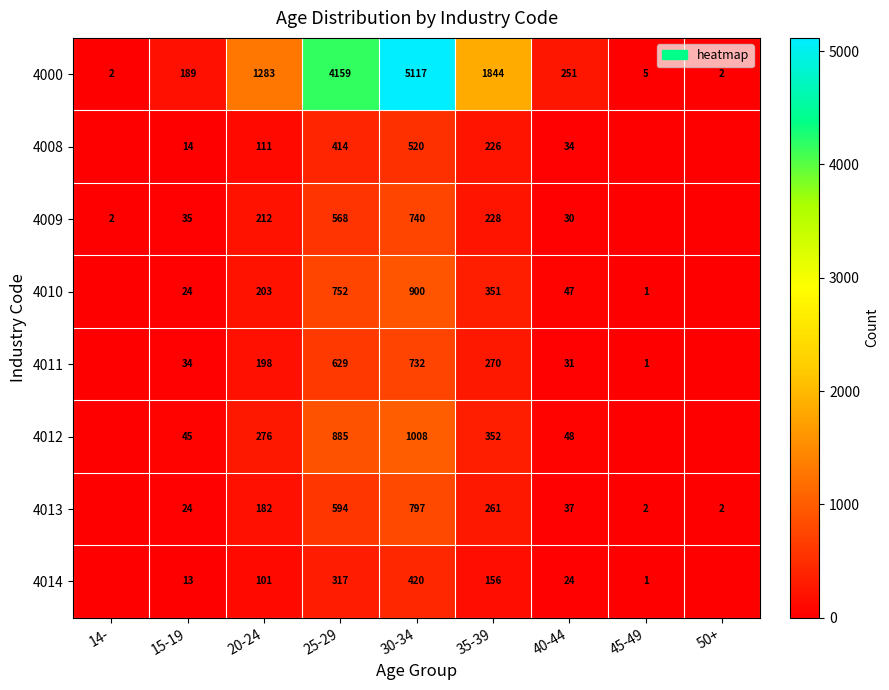

What is the spread (max minus min) of values at 30-34?

4697